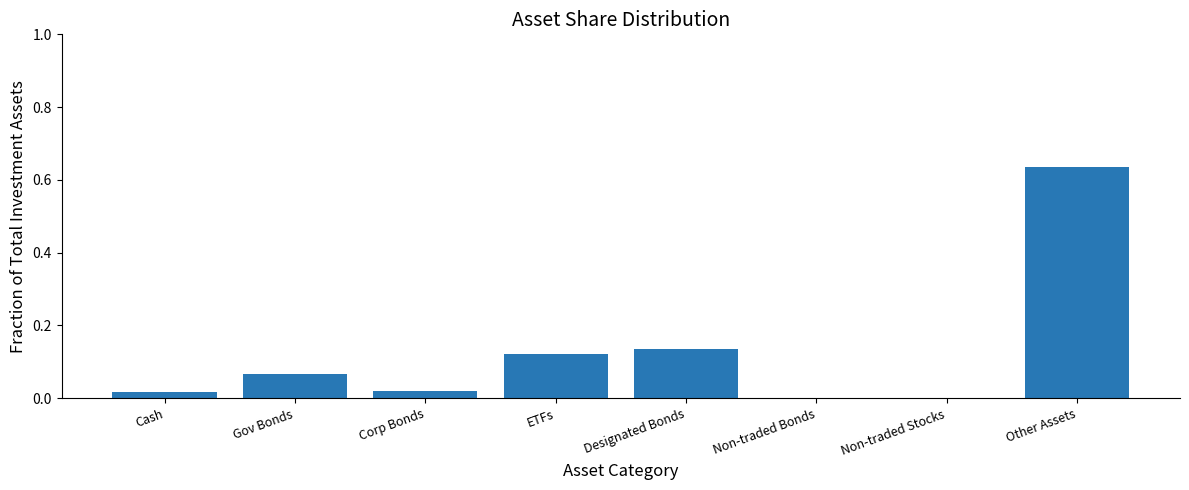

Which category has the highest value across all series?

Other Assets